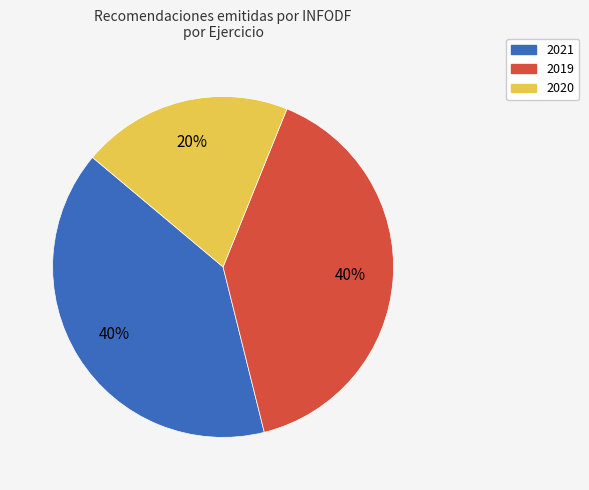

To the nearest percent, what percentage of the pie is 2020?

20%